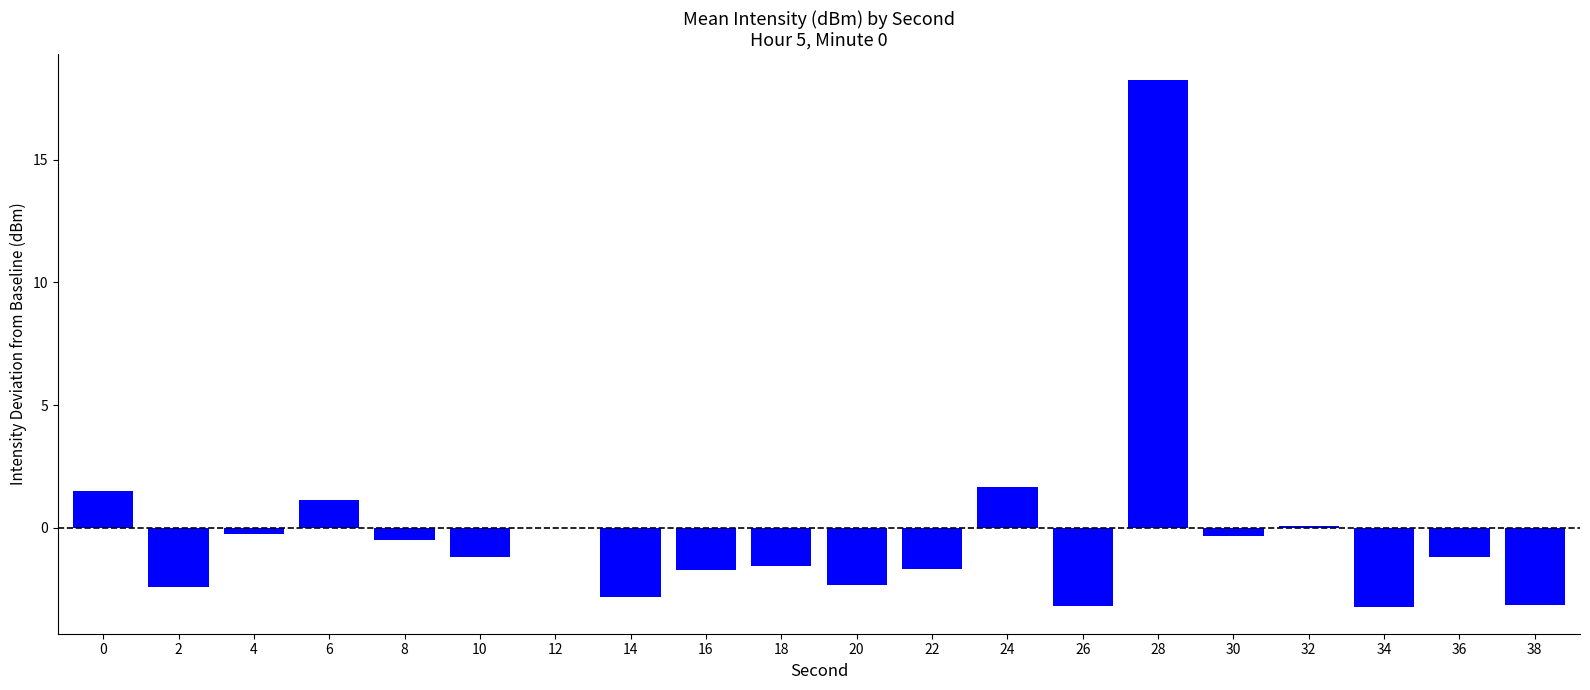

True or false: the data shows -0.7 at 14.

False